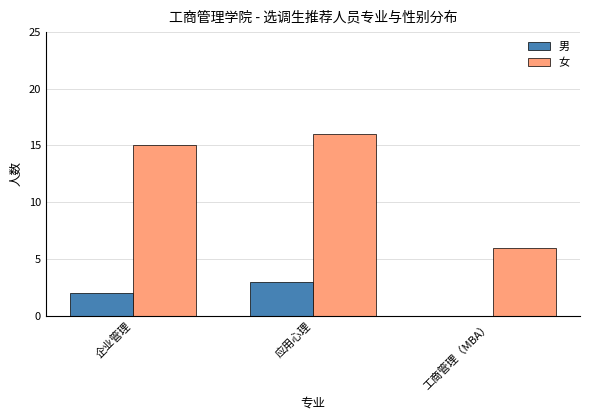

What is the sum of all 男 values?

5